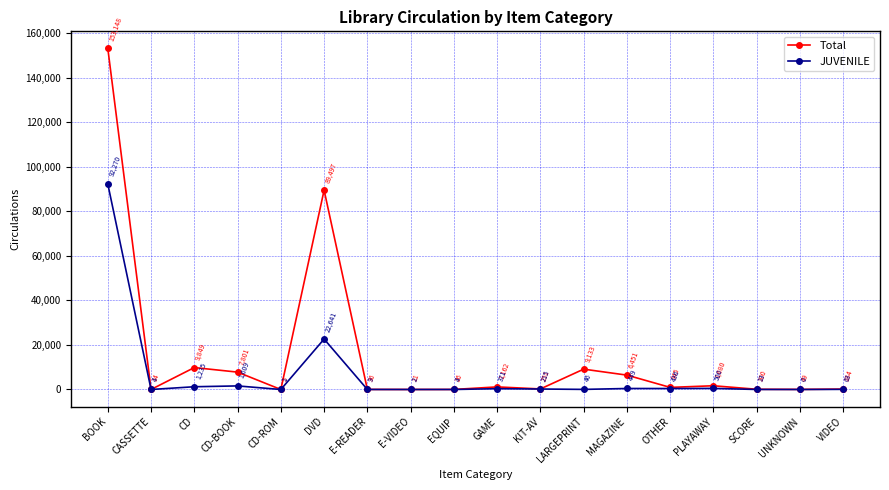

Reading left to right, extract all data points from this chart.

Total: 153148	14	9849	7801	5	89497	36	11	26	1162	251	9133	6451	945	1680	100	49	184
JUVENILE: 92270	4	1235	1609	1	22641	9	2	4	371	215	46	449	436	500	13	0	63